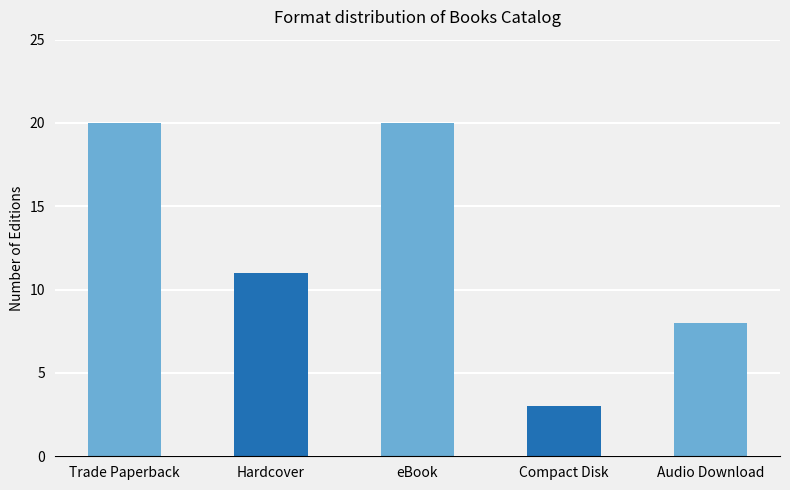

What is the change in value from Hardcover to Compact Disk?

-8